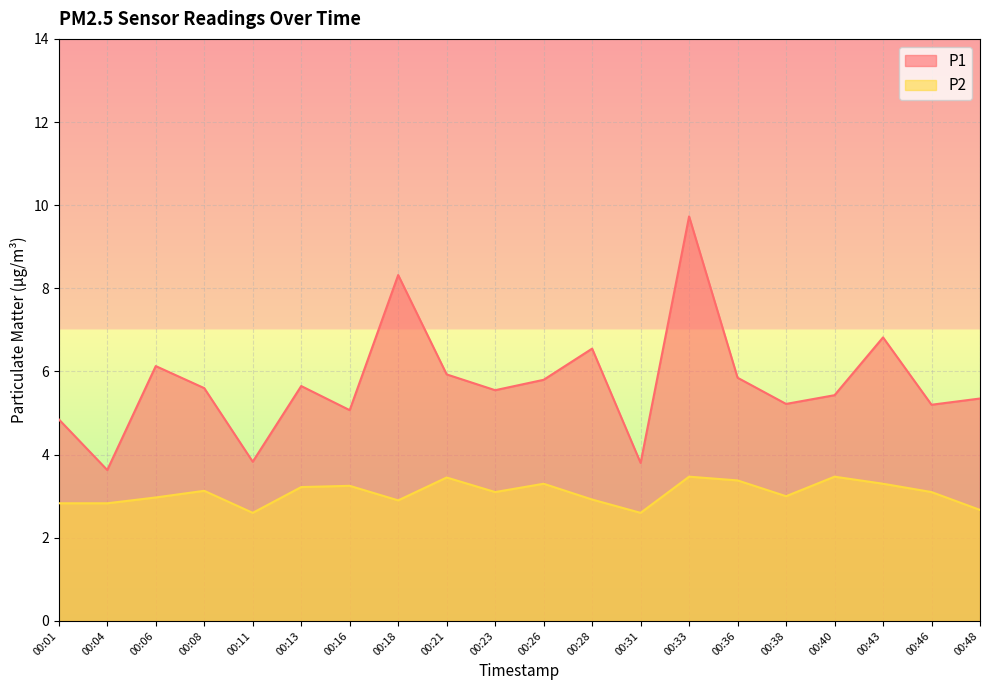

Read the P2 value at 00:43.

3.3